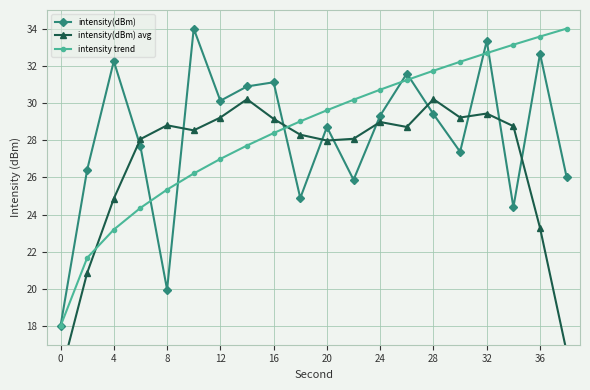

What is the sum of all intensity(dBm) values?

563.9